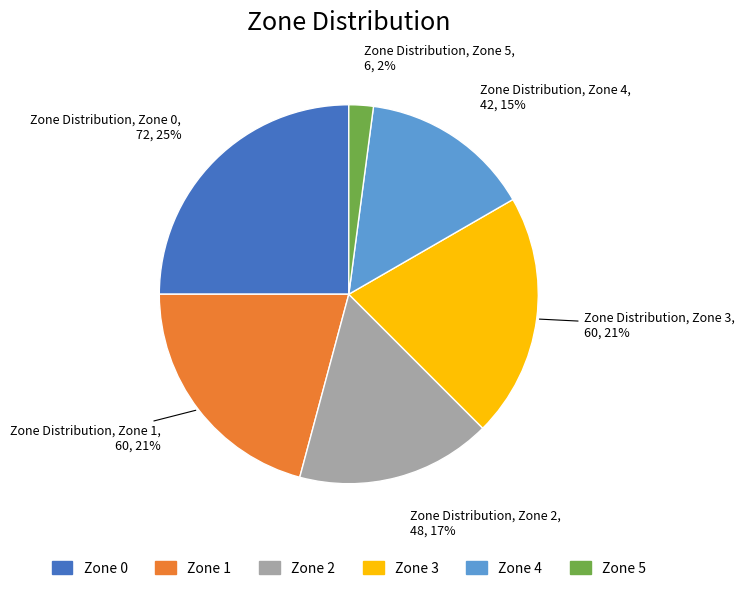

Between Zone 1 and Zone 2, which is larger?

Zone 1